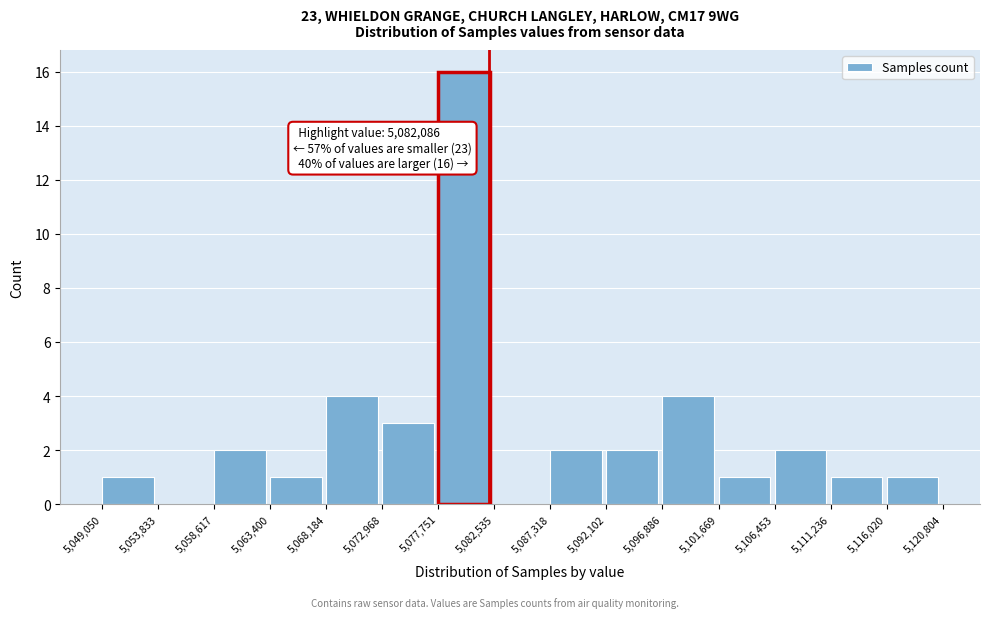

Over which range of the x-axis is the bar tallest?

5,077,751 to 5,082,535